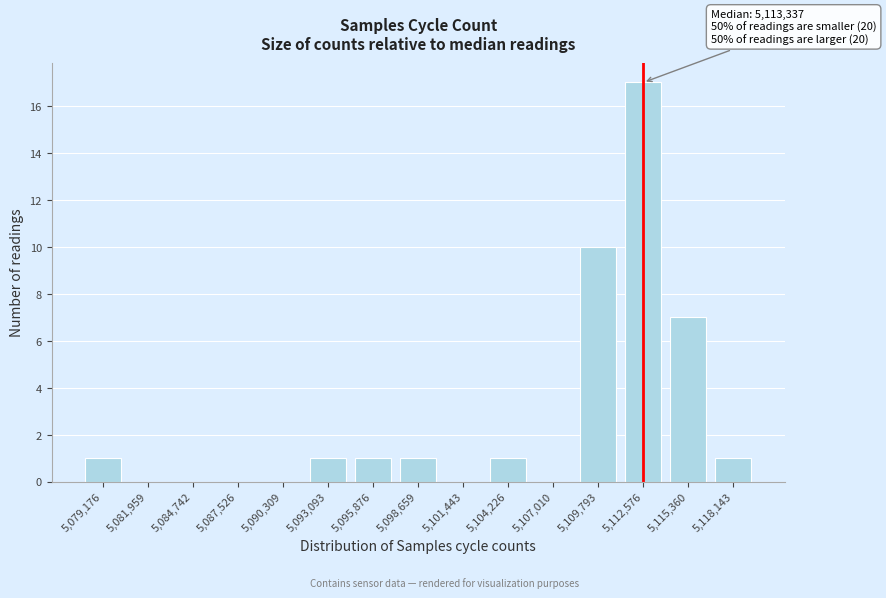

Reading left to right, what are all the values shown in this chart?

5,079,176=1	5,081,959=0	5,084,742=0	5,087,526=0	5,090,309=0	5,093,093=1	5,095,876=1	5,098,659=1	5,101,443=0	5,104,226=1	5,107,010=0	5,109,793=10	5,112,576=17	5,115,360=7	5,118,143=1